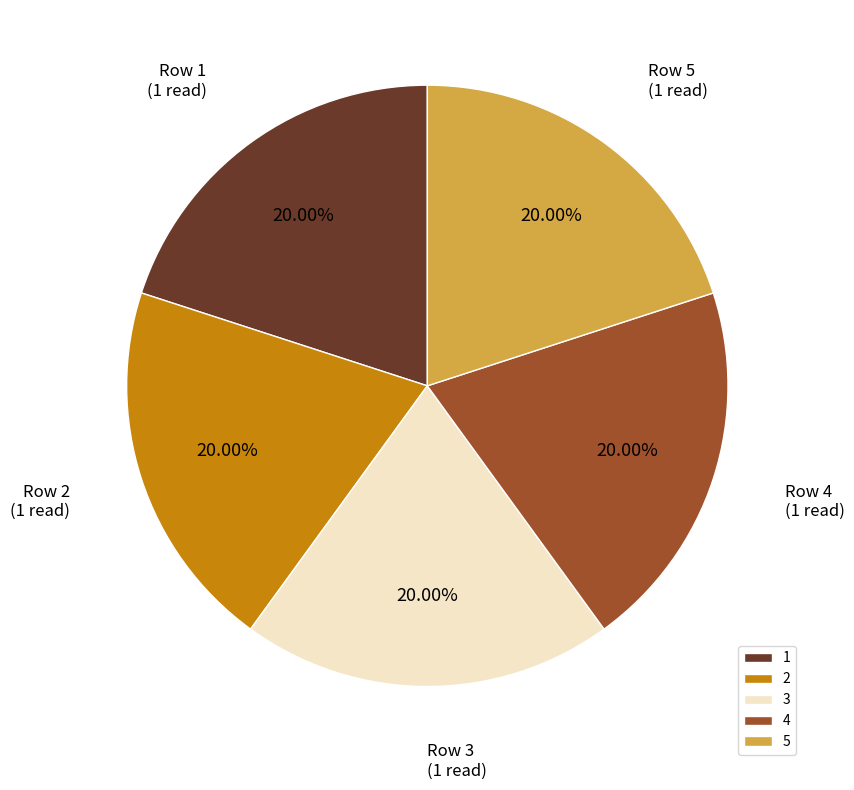

Approximately how many times larger is the value at 5 compared to 4?

1.0